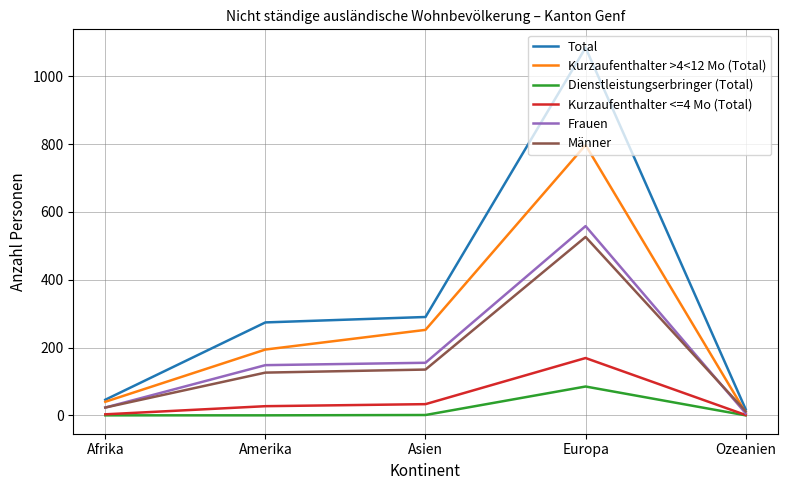

How many lines are shown in the chart?

6